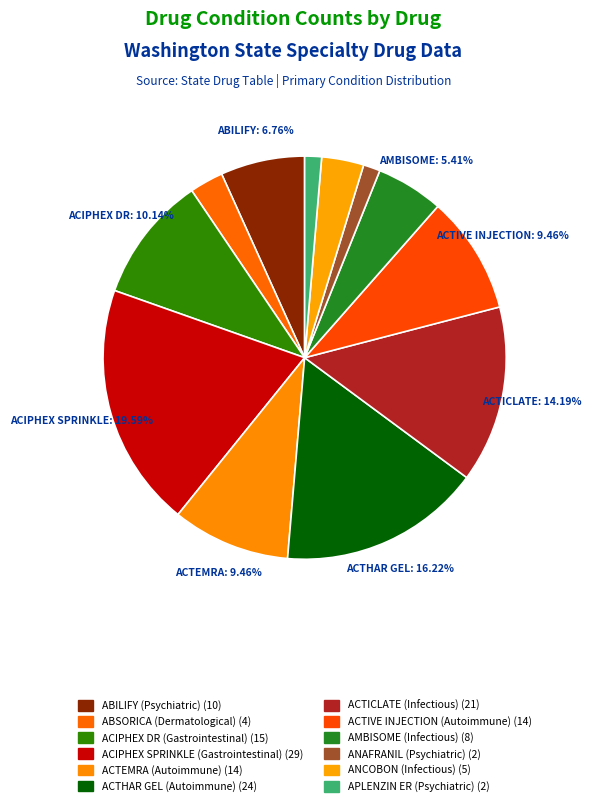

Do ABILIFY (Psychiatric) and ANCOBON (Infectious) together represent more than half of the pie?

No